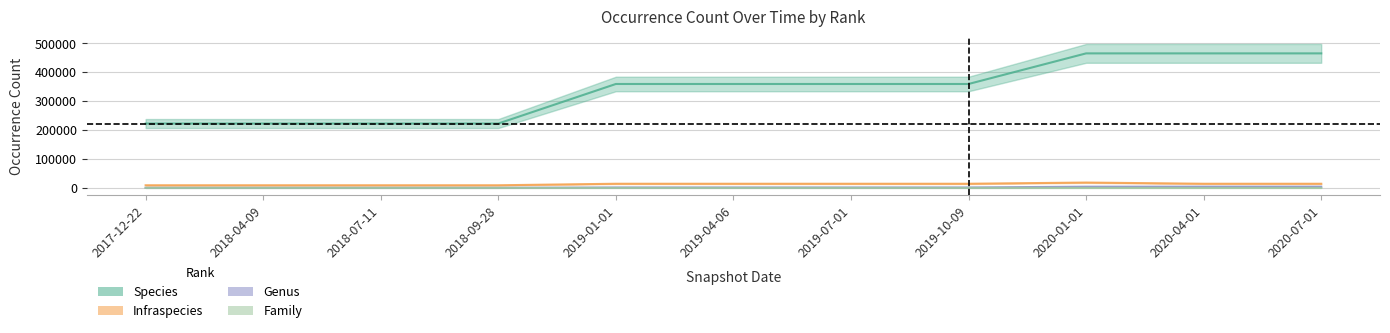

List the labels in order of Species value, largest first.

2020-01-01, 2020-04-01, 2020-07-01, 2019-01-01, 2019-04-06, 2019-07-01, 2019-10-09, 2017-12-22, 2018-04-09, 2018-07-11, 2018-09-28